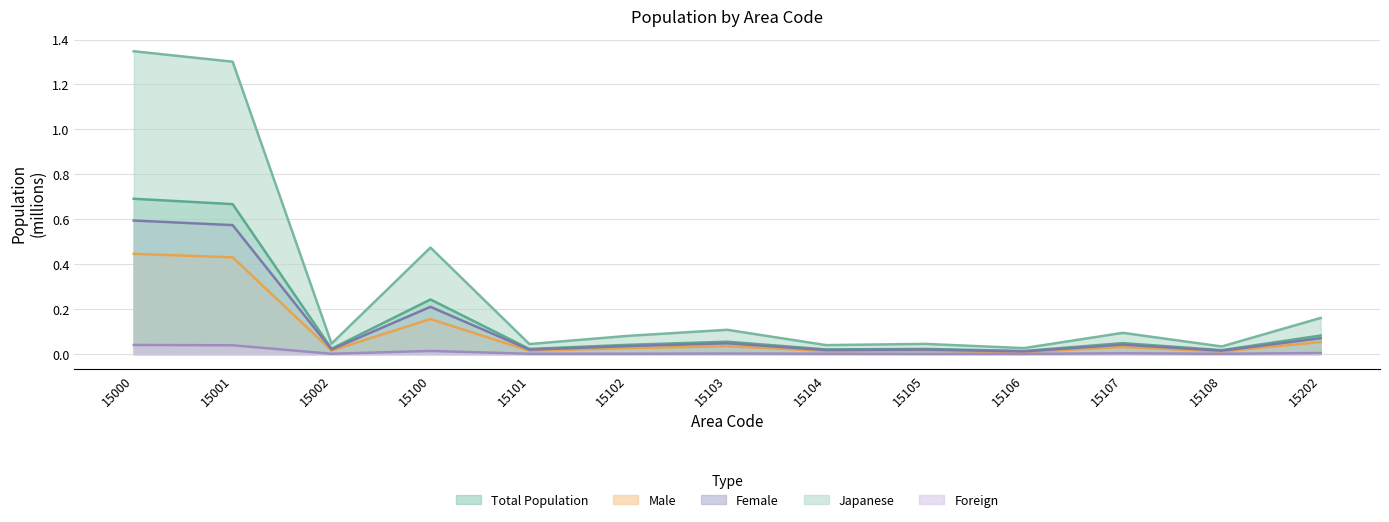

What is the difference between the highest and lowest values at 15107?

0.1